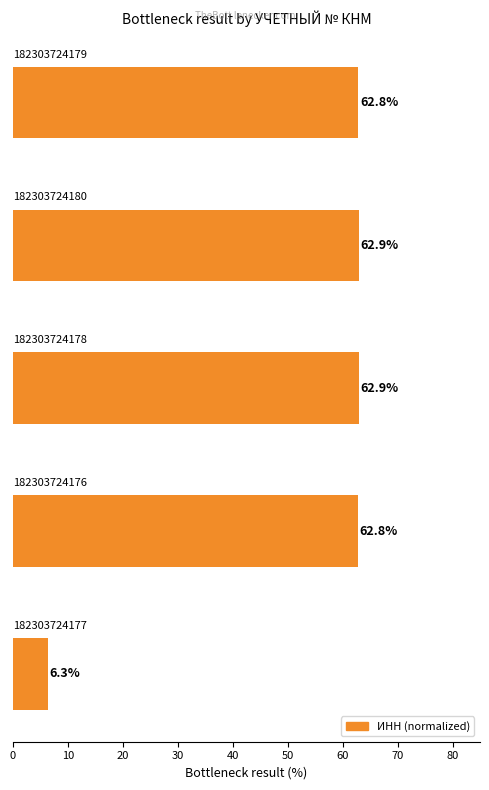

Reading top to bottom, what are all the values shown in this chart?

62.8	62.9	62.9	62.8	6.3